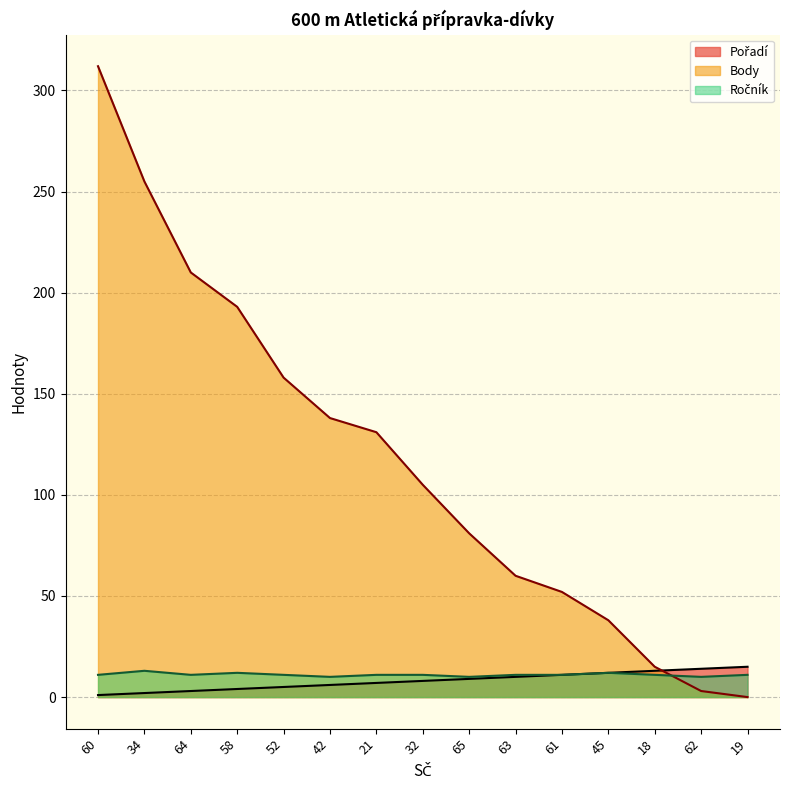

What is the sum of the Ročník values at 34 and 19?

24